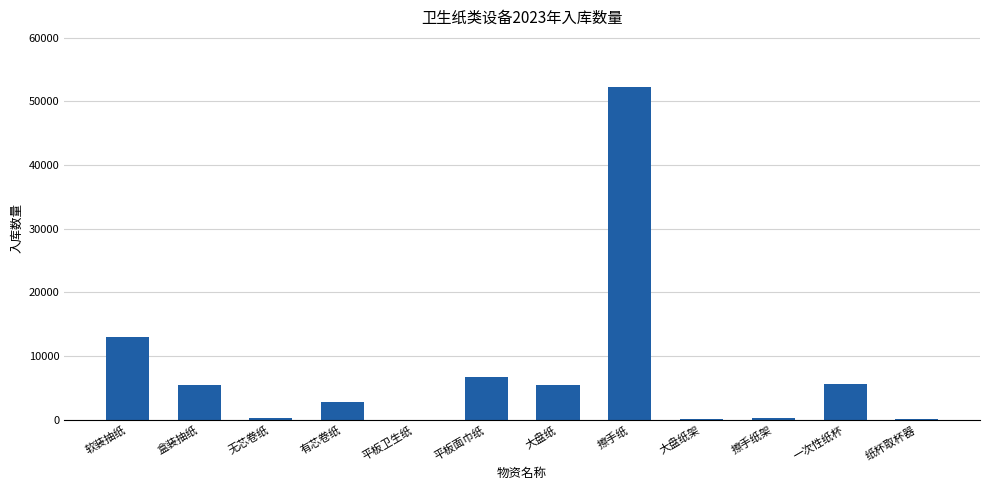

What is the greatest value displayed?

52280